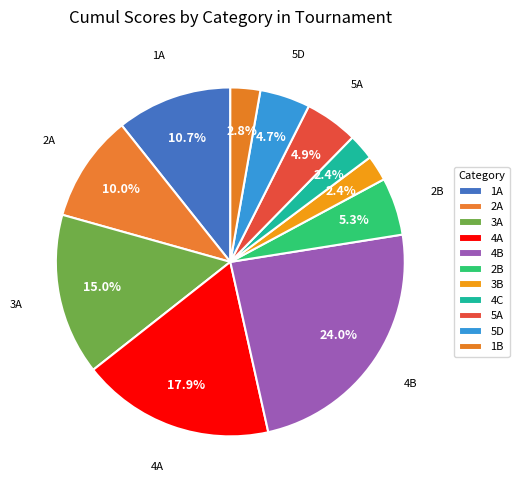

Count the number of slices in the pie.

11